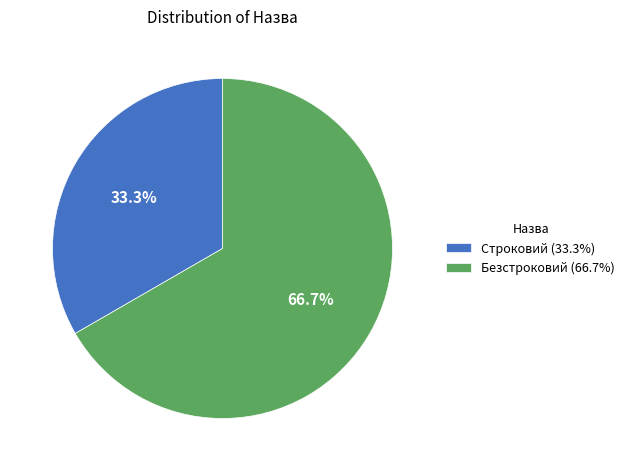

Which category has the smallest portion of the pie?

Строковий